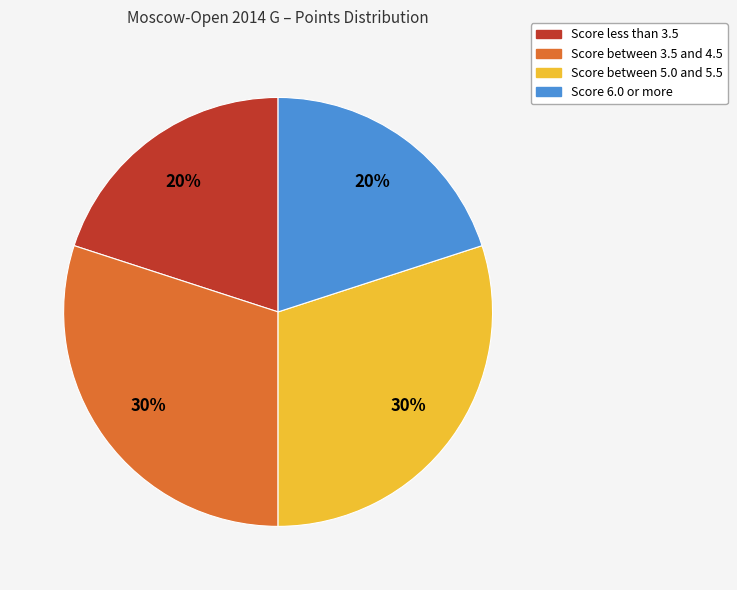

Count the number of slices in the pie.

4